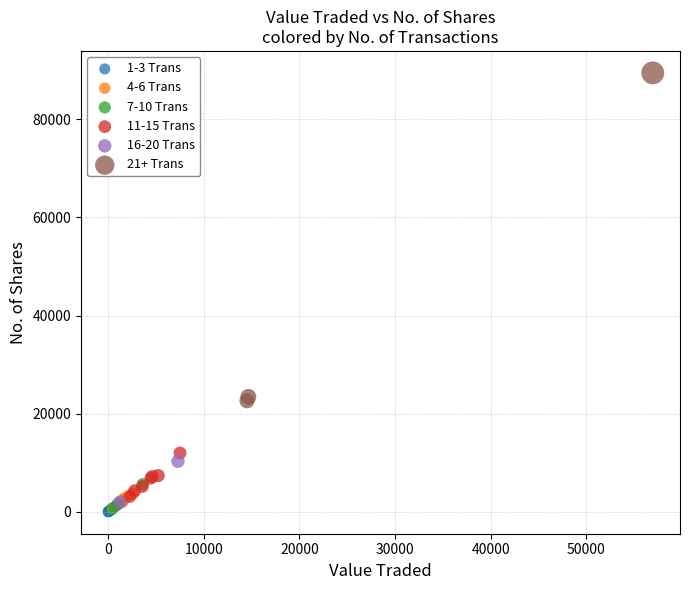

What are all the series names shown in the legend?

1-3 Trans, 4-6 Trans, 7-10 Trans, 11-15 Trans, 16-20 Trans, 21+ Trans